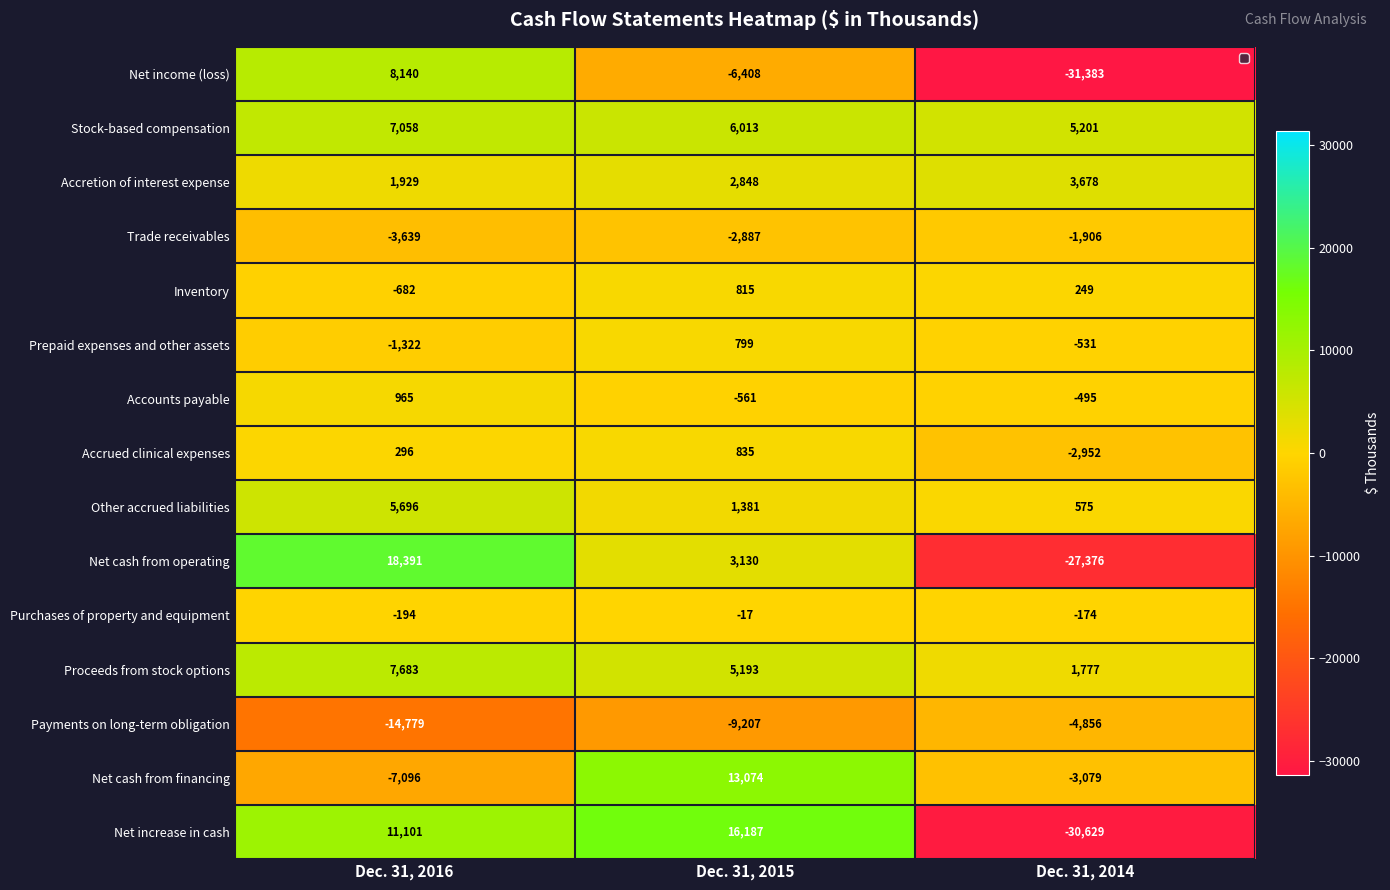

The Accrued clinical expenses series shows -4083 at Dec. 31, 2014. True or false?

False